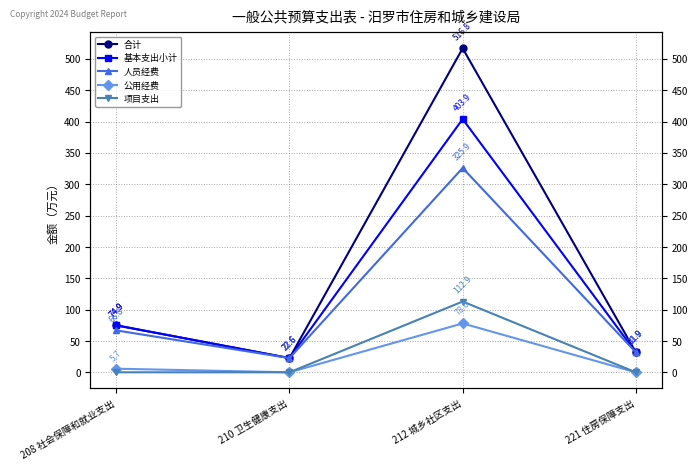

Reading left to right, transcribe all the data shown in this chart.

合计: 74.9	22.6	516.8	31.9
基本支出小计: 74.9	22.6	403.9	31.9
人员经费: 66.8	22.6	325.9	31.9
公用经费: 5.7	0.0	78.0	0.0
项目支出: 0.0	0.0	112.9	0.0